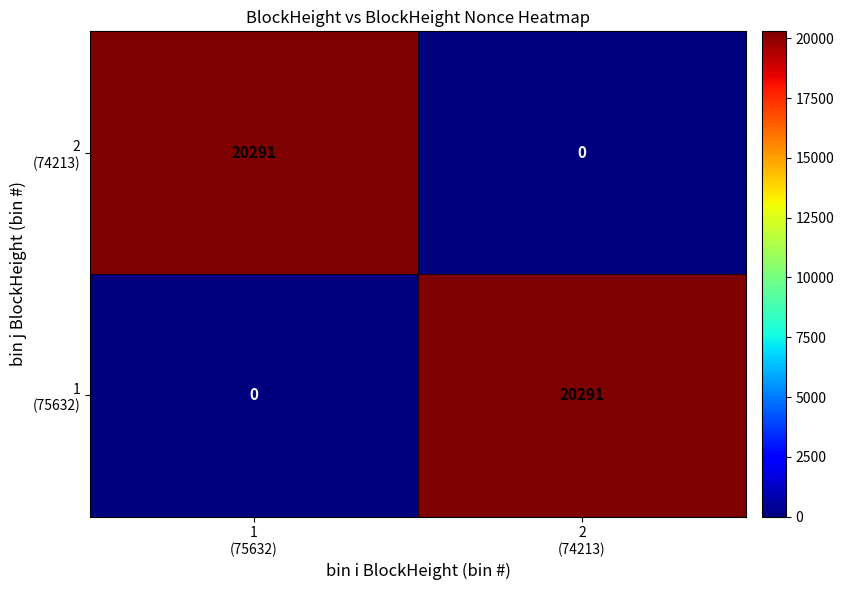

How many data points does each series have?

2